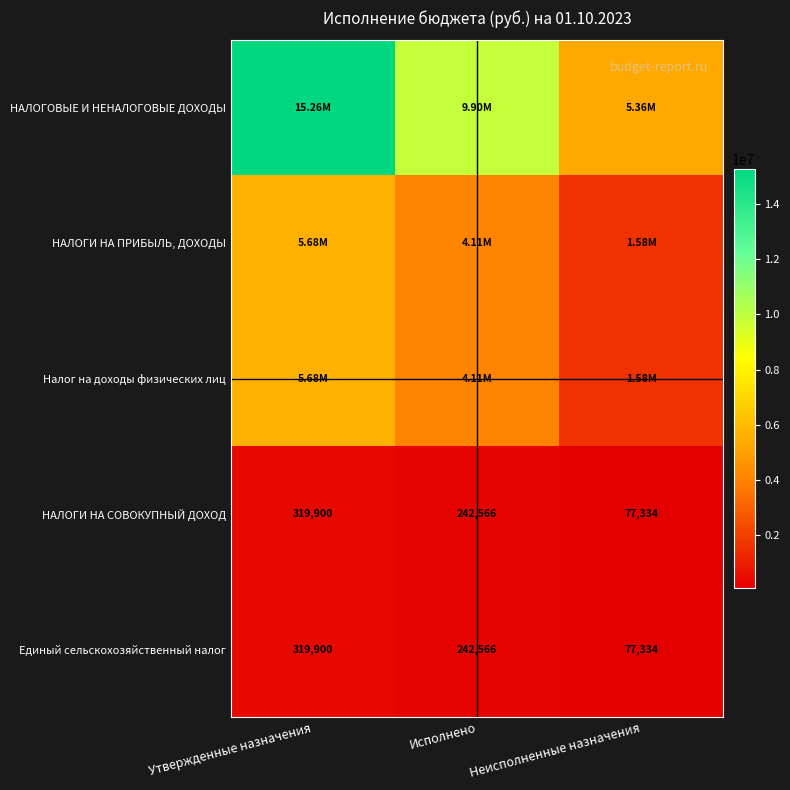

Which category has the highest value in the НАЛОГИ НА СОВОКУПНЫЙ ДОХОД series?

Утвержденные назначения